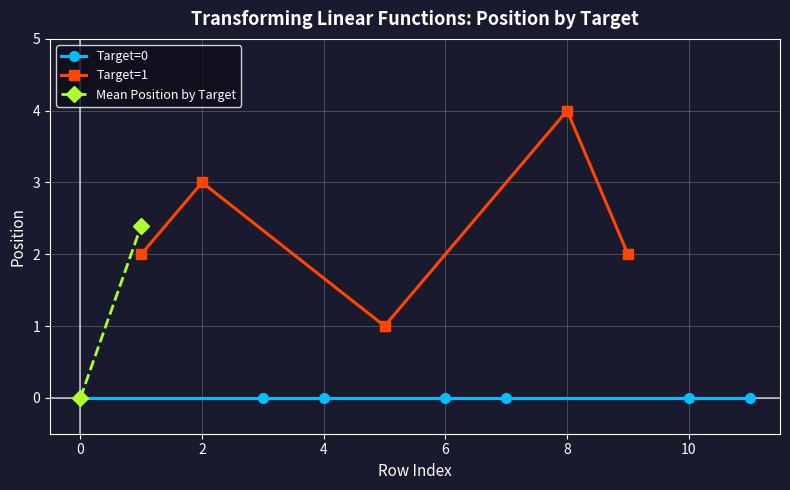

True or false: the data has more than 2 interior local peaks.

True